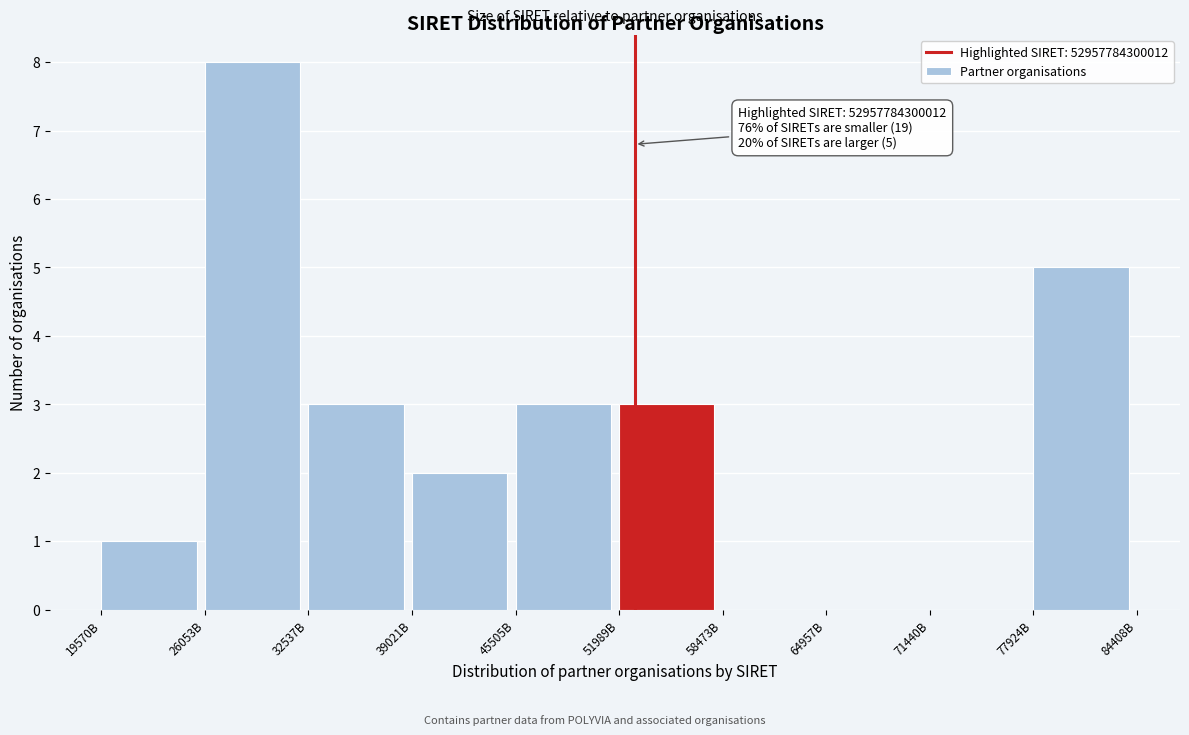

Reading left to right, what are all the values shown in this chart?

19570B=1	26053B=8	32537B=3	39021B=2	45505B=3	51989B=3	58473B=0	64957B=0	71440B=0	77924B=5